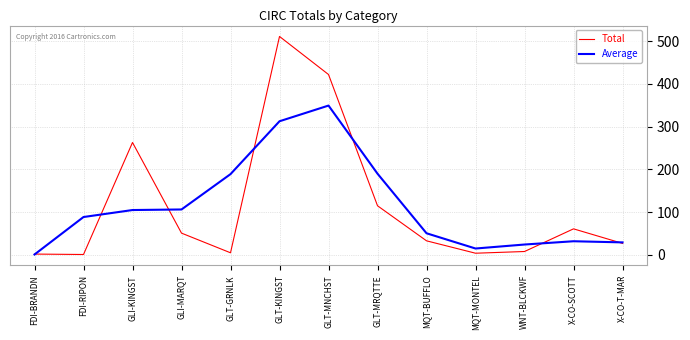

What is the difference between the maximum and second lowest values in the Average series?

334.3